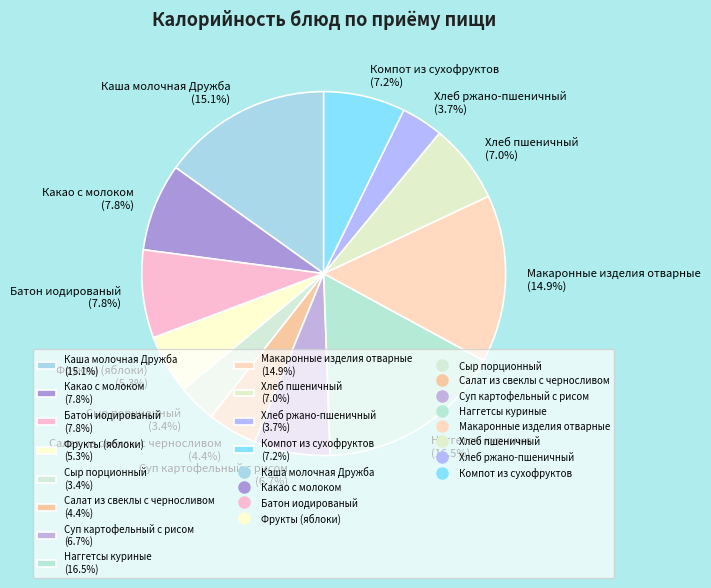

Approximately how many times larger is the value at Макаронные изделия отварные (14.9%) compared to Хлеб ржано-пшеничный (3.7%)?

4.0